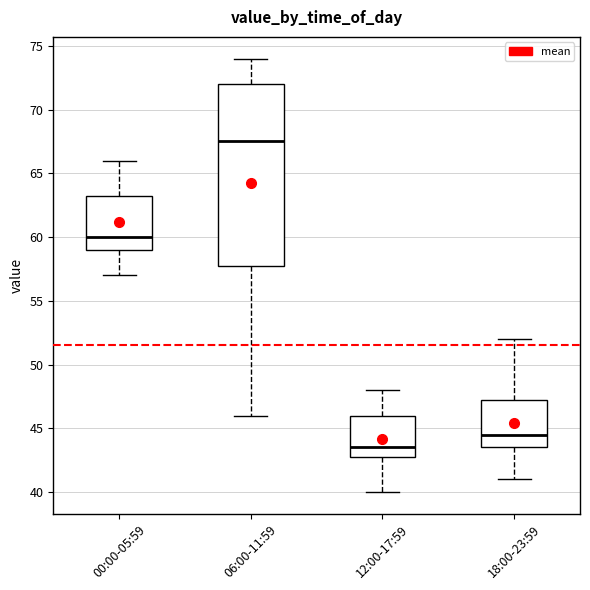

Where is the upper edge of the box for 00:00-05:59 on the y-axis? The values are not printed on the chart, so give them approximately, as read against the axis.

63.5